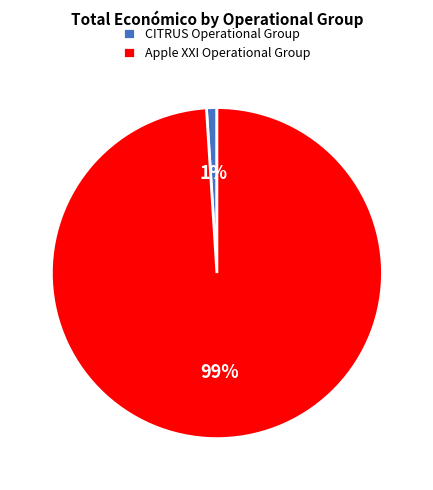

Is there a majority slice in this chart?

Yes